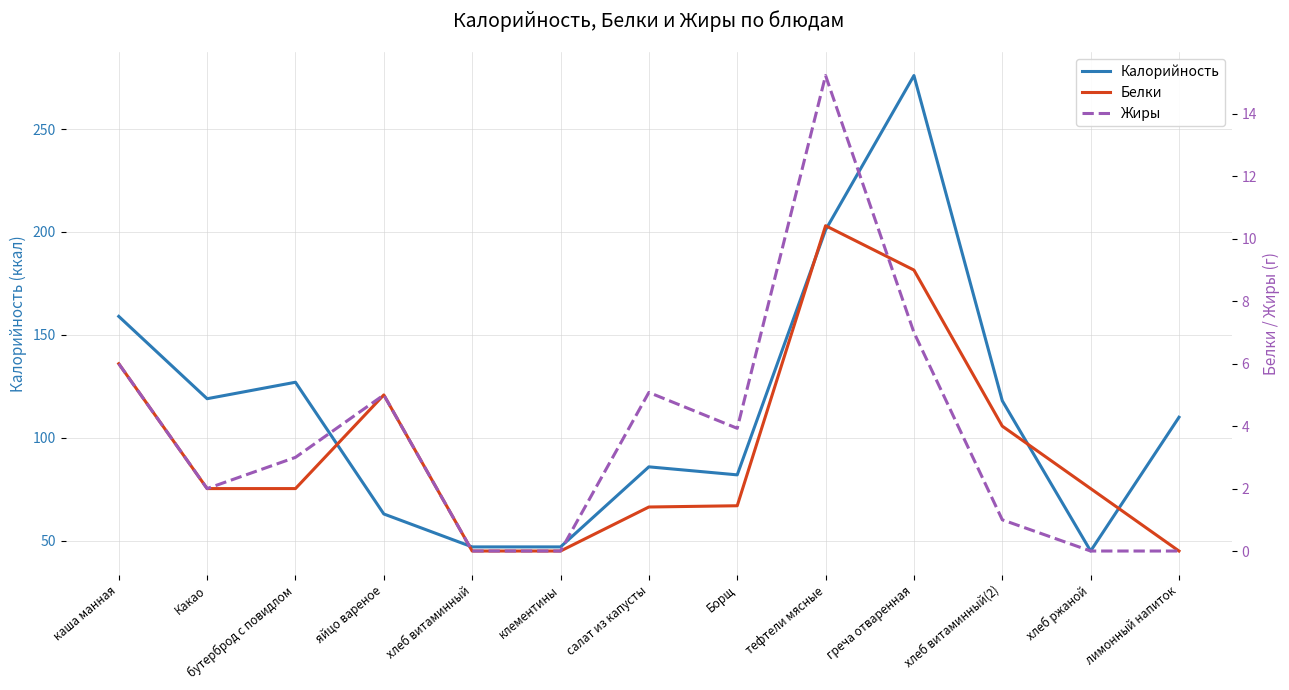

What is the minimum value for Калорийность?

45.0